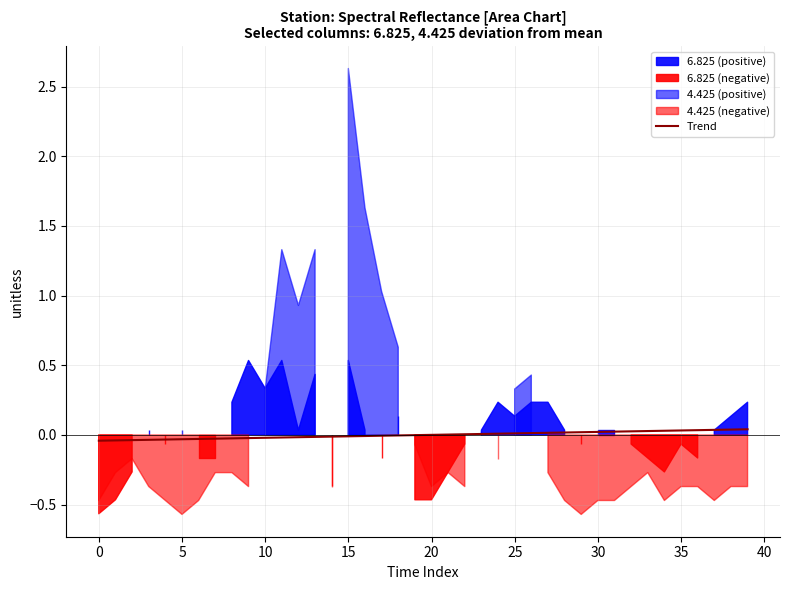

Is it true that Trend equals 0.0 at 20?

True